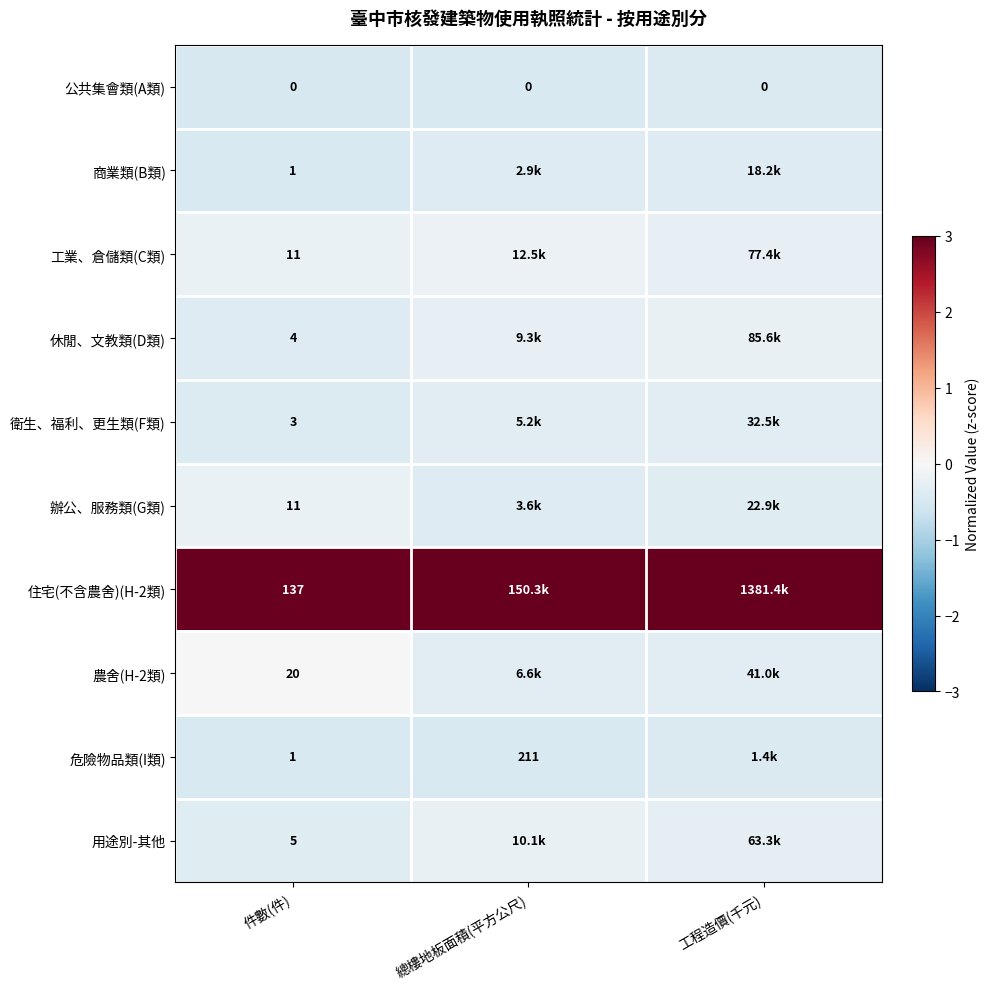

Is it true that 工業、倉儲類(C類) equals -0.2 at 件數(件)?

True